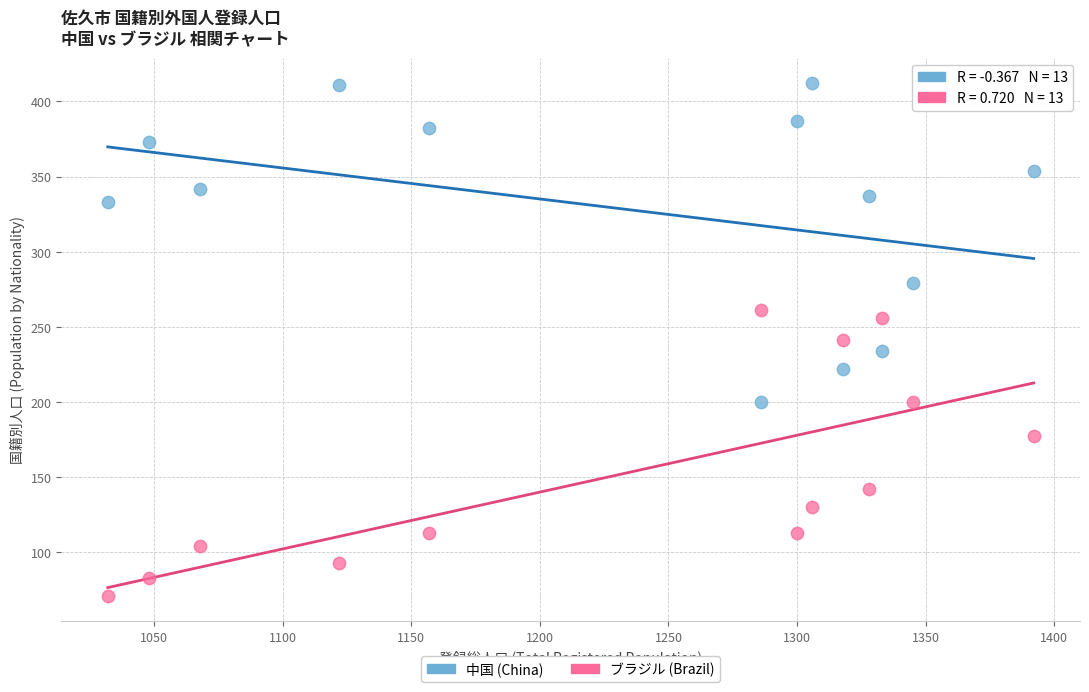

Which series contains the lowest Y value?

ブラジル (Brazil)